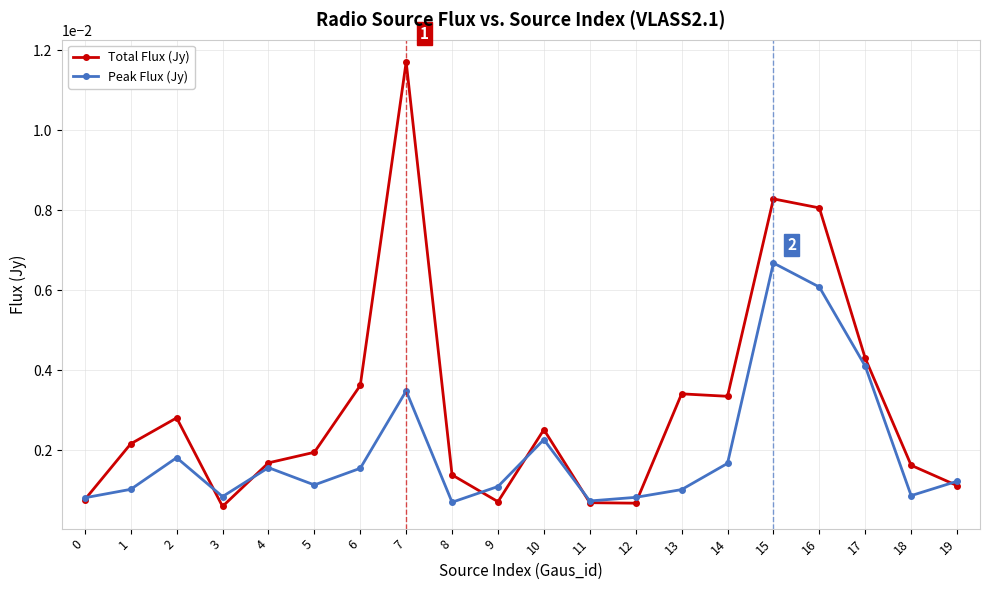

Rank the series by their maximum value, from highest to lowest.

Total Flux (Jy), Peak Flux (Jy)